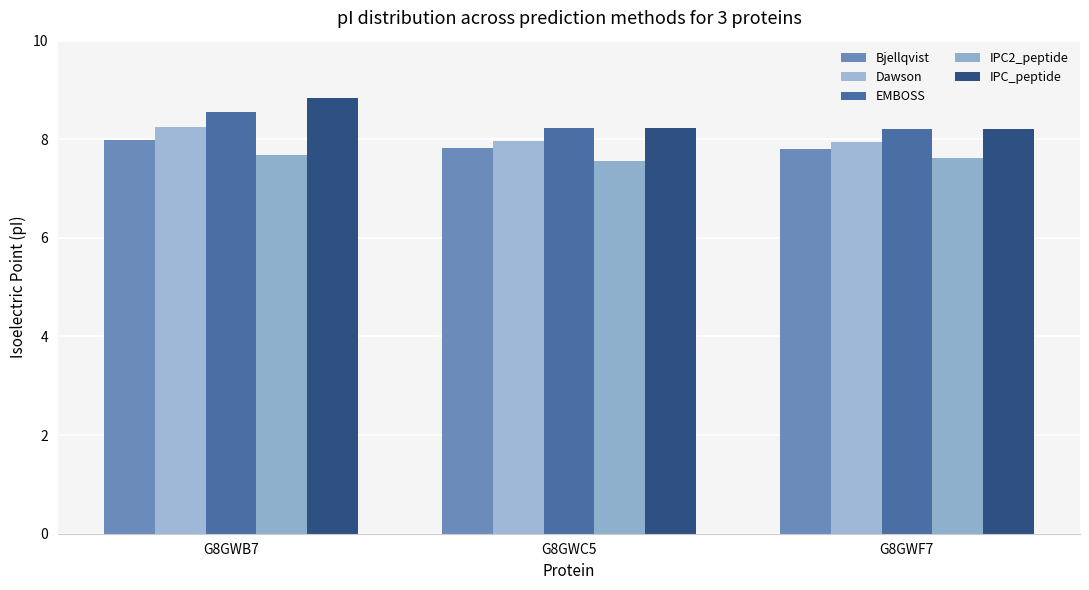

What is the maximum value shown in the chart?

8.8